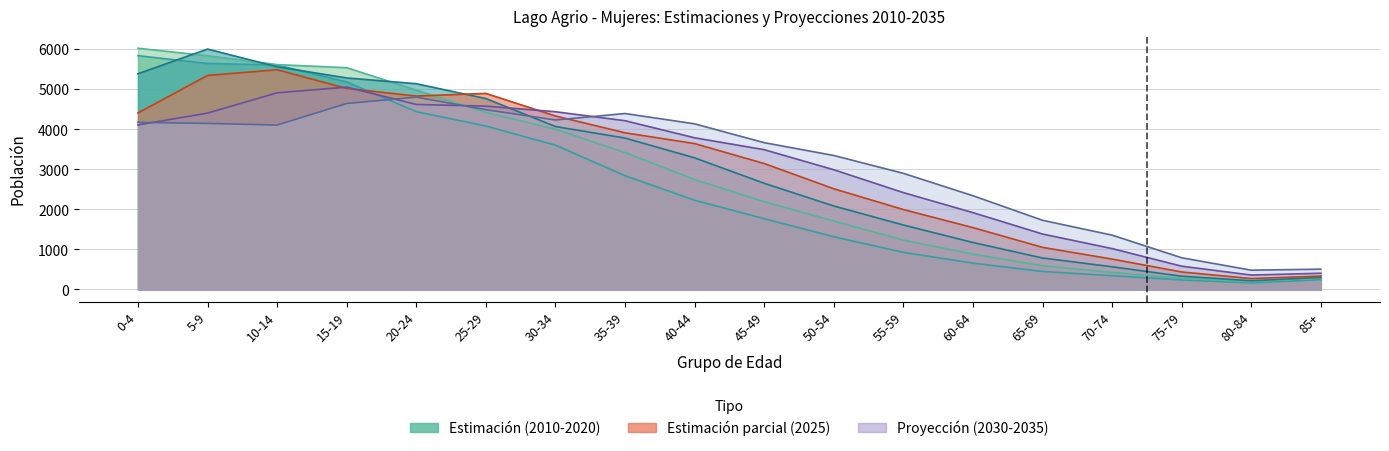

Which series ends up on top after the final intersection of 2020 and 2025?

2025